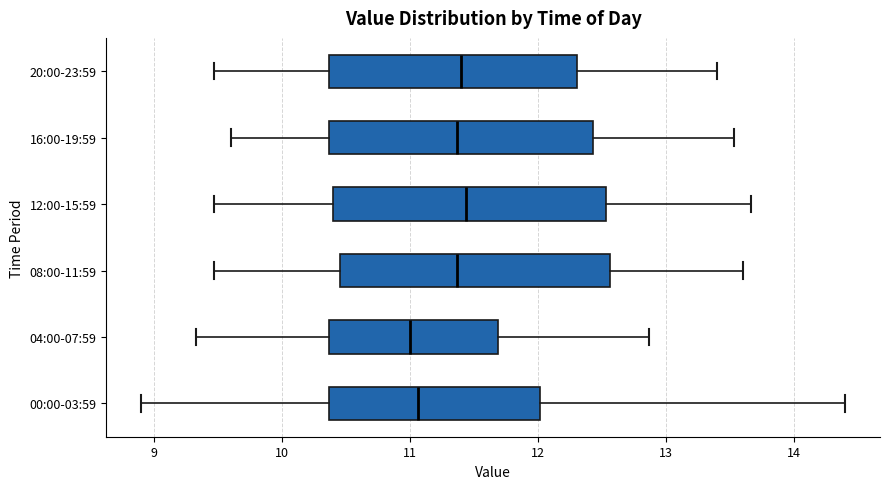

Where is the left edge of the box for 20:00-23:59 on the x-axis? The values are not printed on the chart, so give them approximately, as read against the axis.

10.4